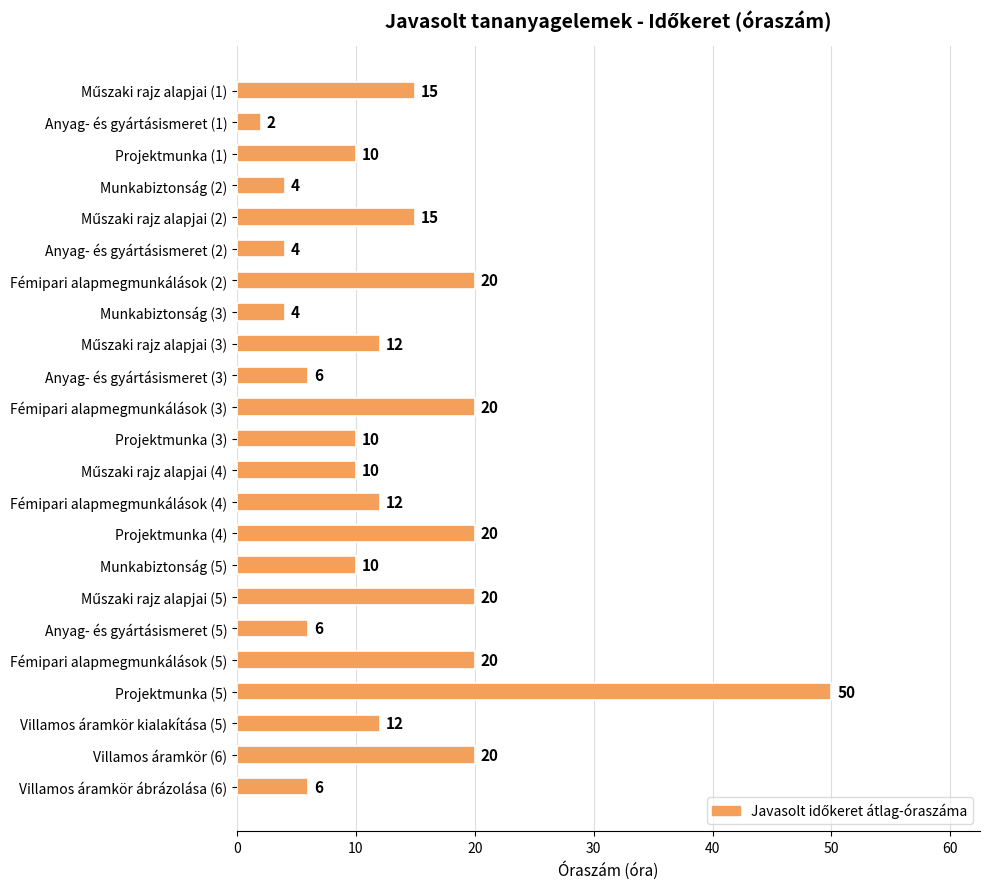

What is the ratio of the value at Munkabiztonság (5) to the value at Anyag- és gyártásismeret (3)?

1.7